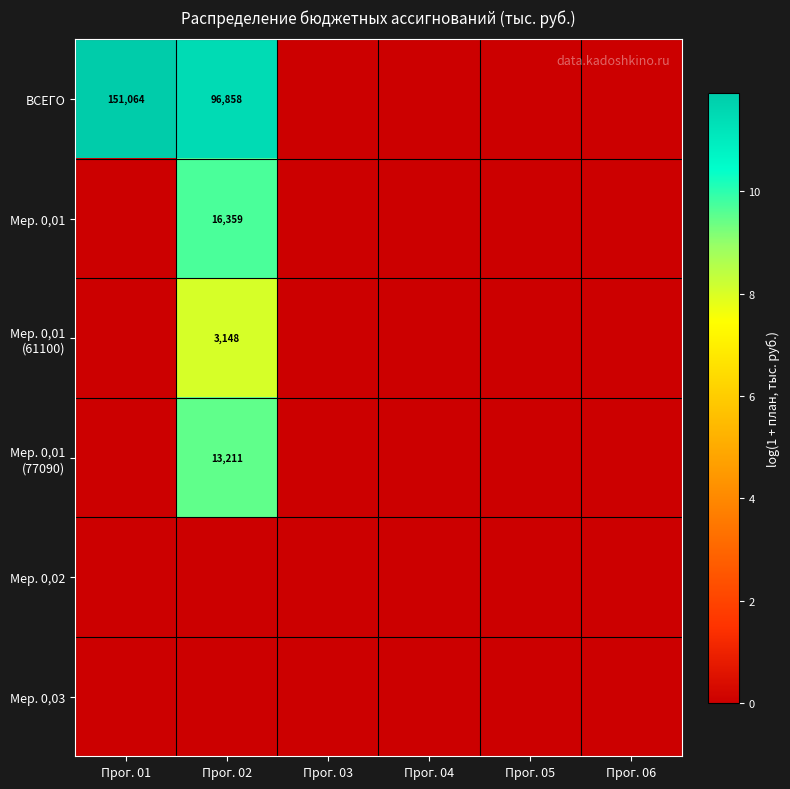

At how many categories does at least one series exceed 5?

2